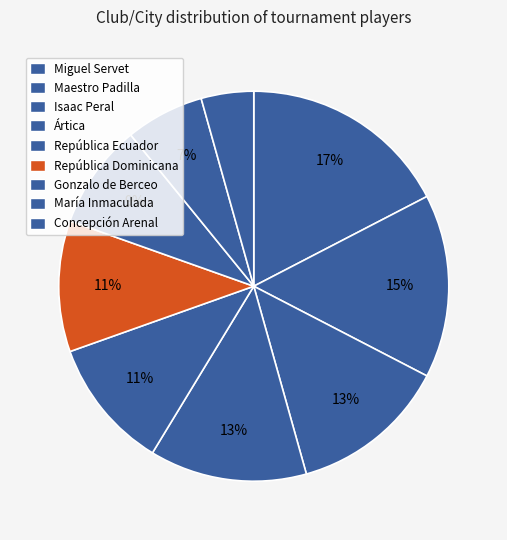

True or false: María Inmaculada accounts for 15% of the total.

False